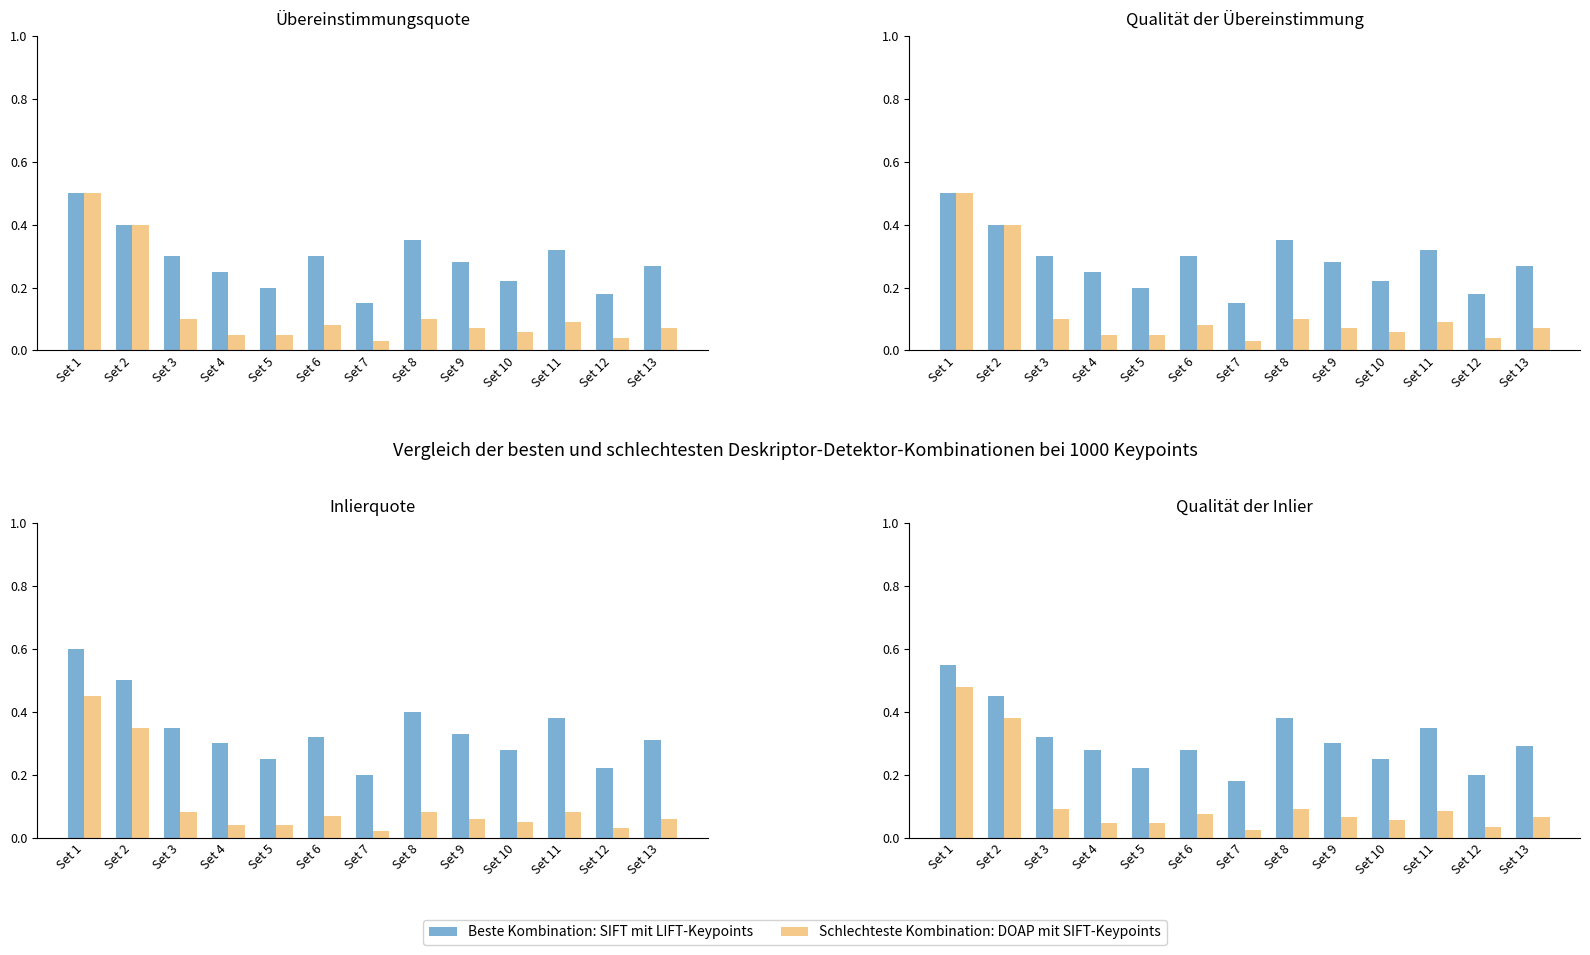

Does the chart contain any negative values?

No